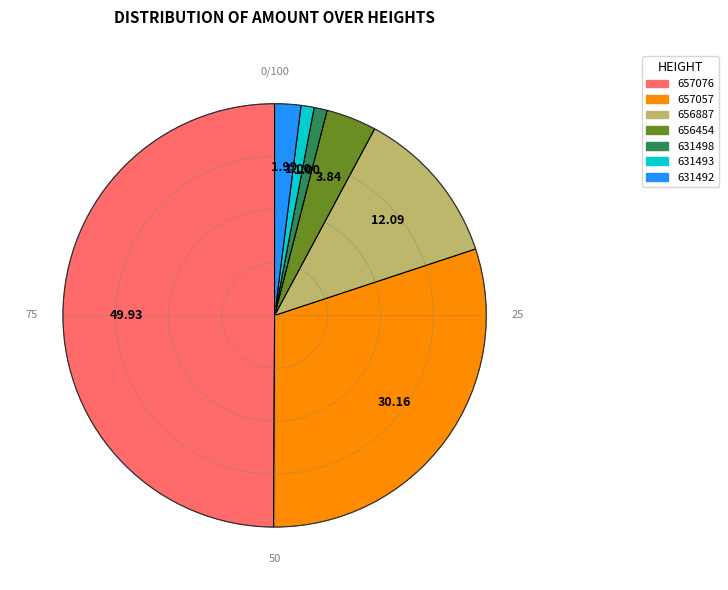

To the nearest percent, what is the average slice percentage?

14%